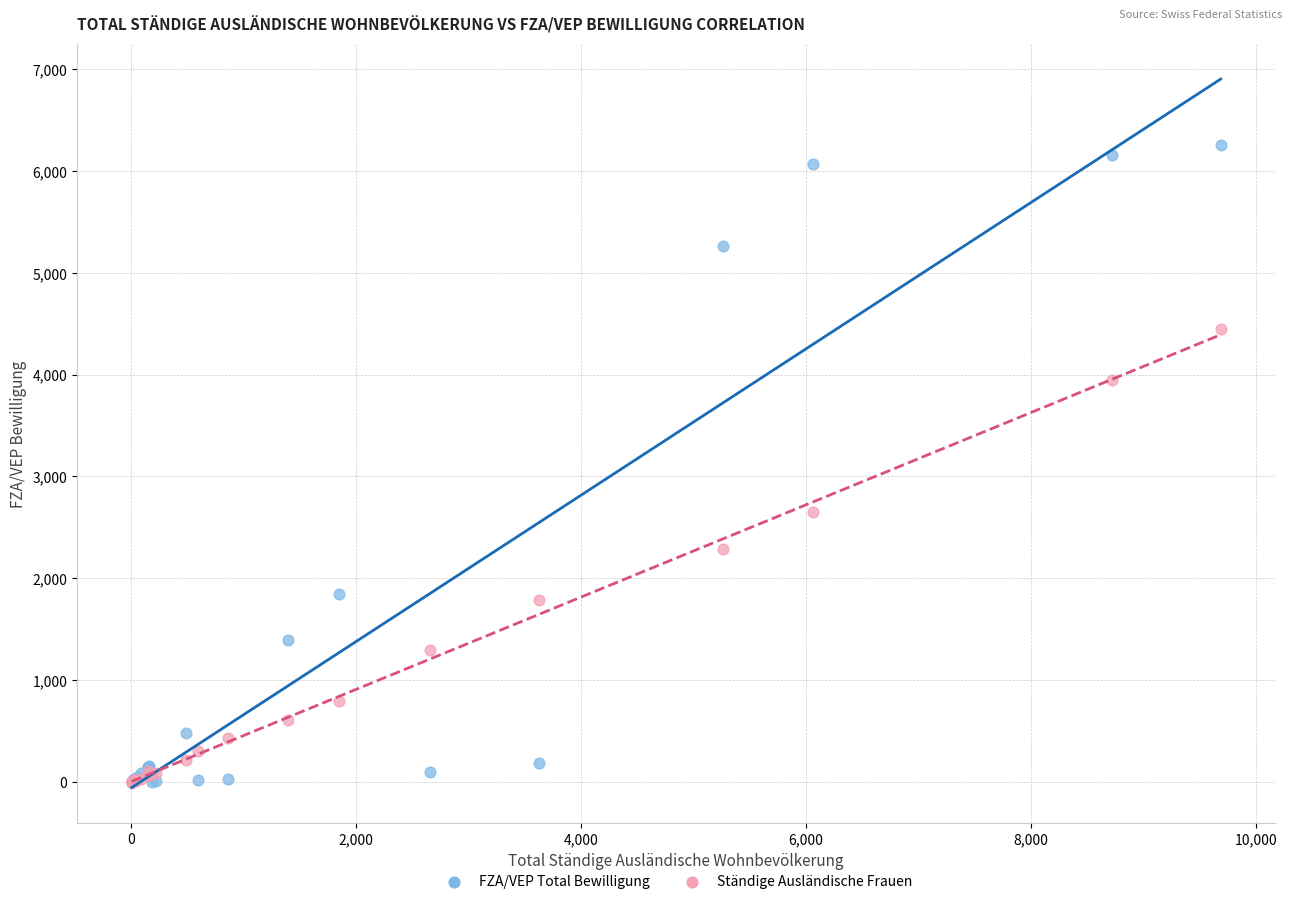

What are all the series names shown in the legend?

FZA/VEP Total Bewilligung, Ständige Ausländische Frauen